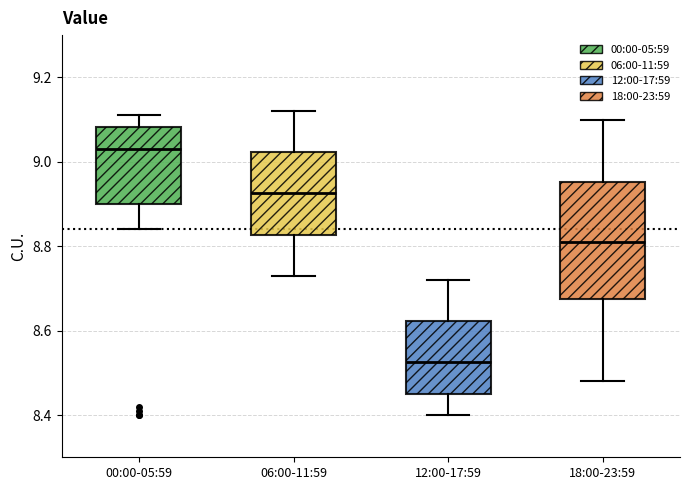

Where does the median line of the box for 00:00-05:59 sit on the y-axis? The values are not printed on the chart, so give them approximately, as read against the axis.

9.04